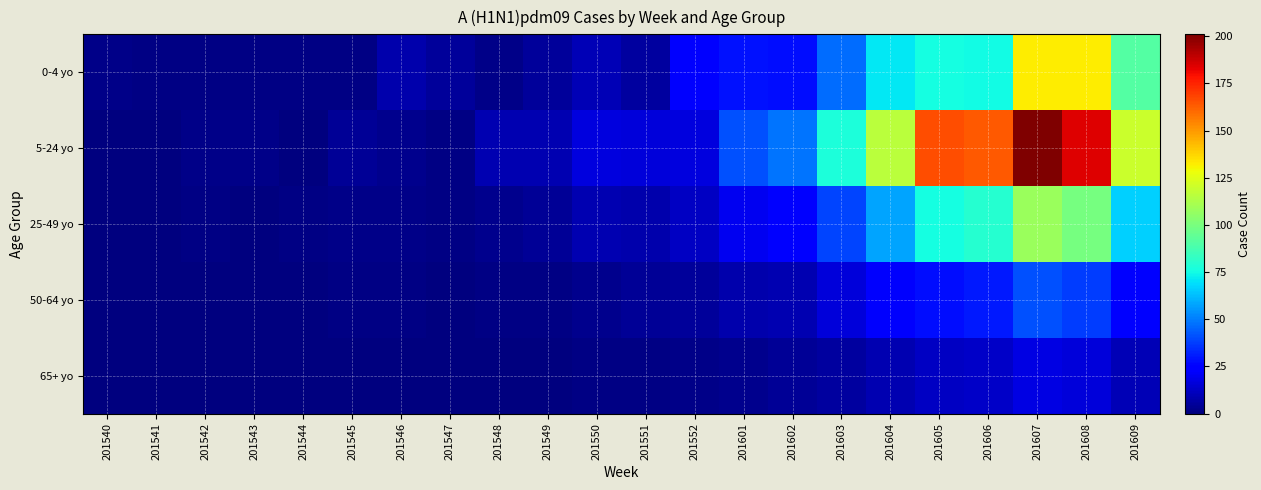

What is the maximum value shown in the chart?

201